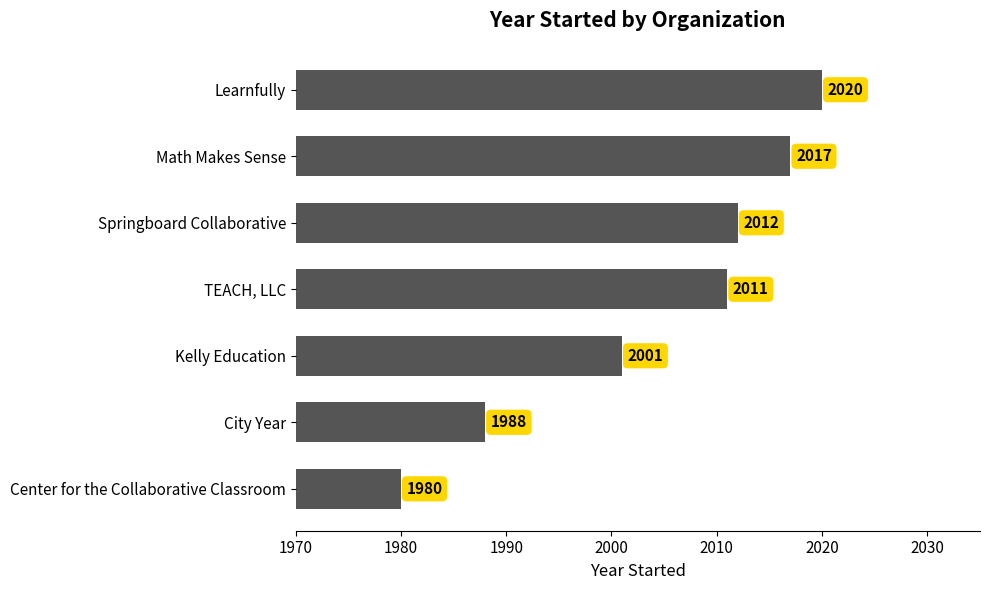

What is the average value?

2004